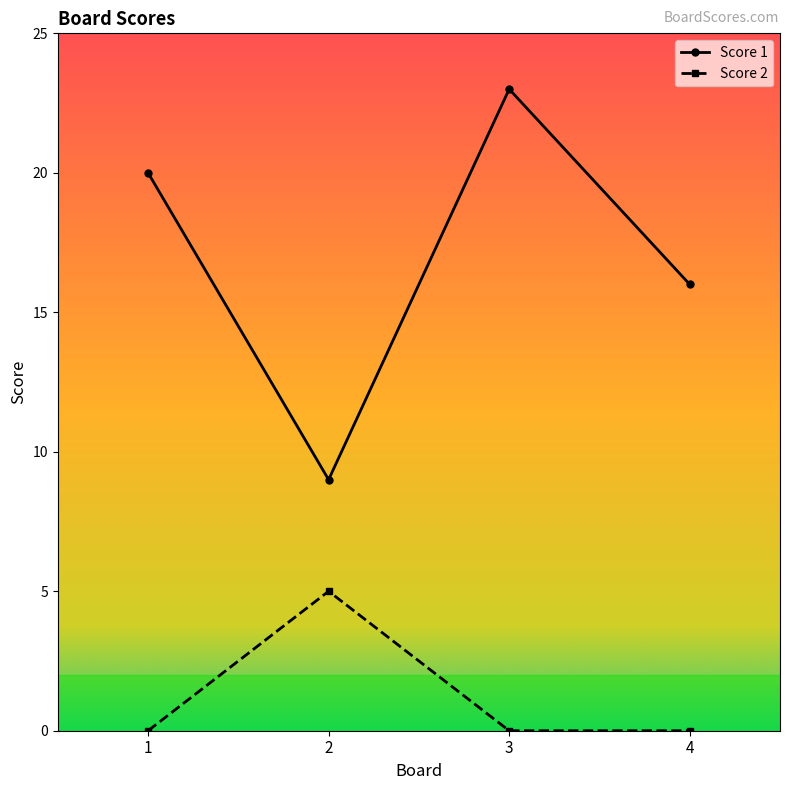

How many categories are shown in the chart?

4